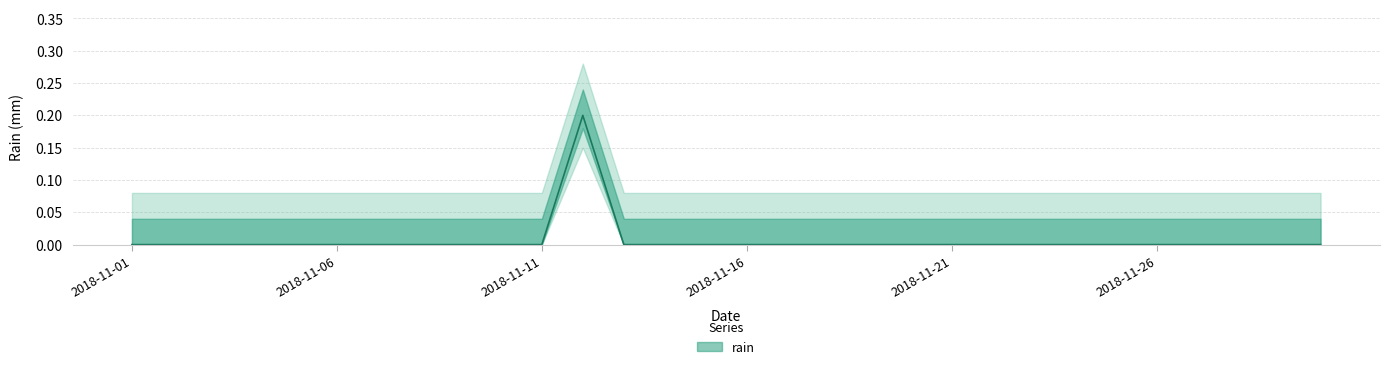

True or false: the data has more than 2 interior local peaks.

False